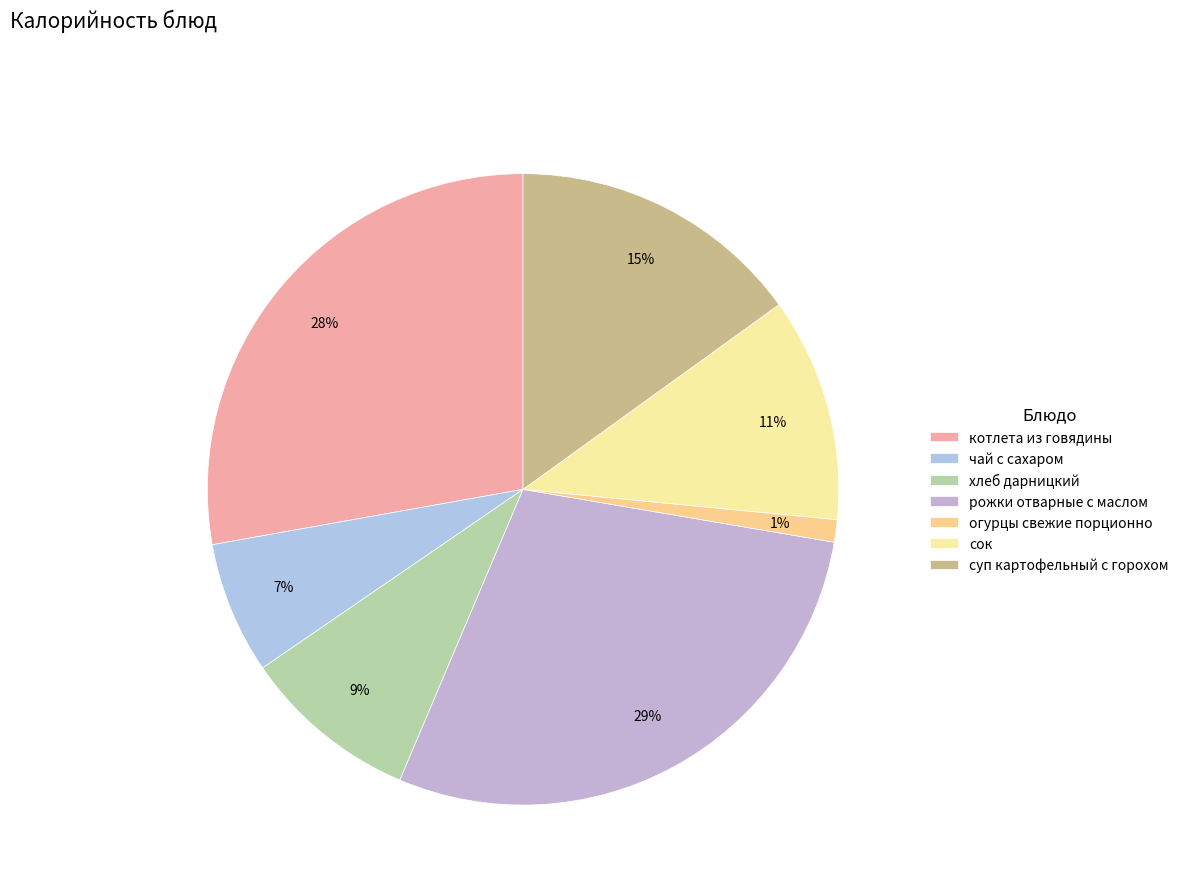

To the nearest percent, what portion does огурцы свежие порционно represent?

1%